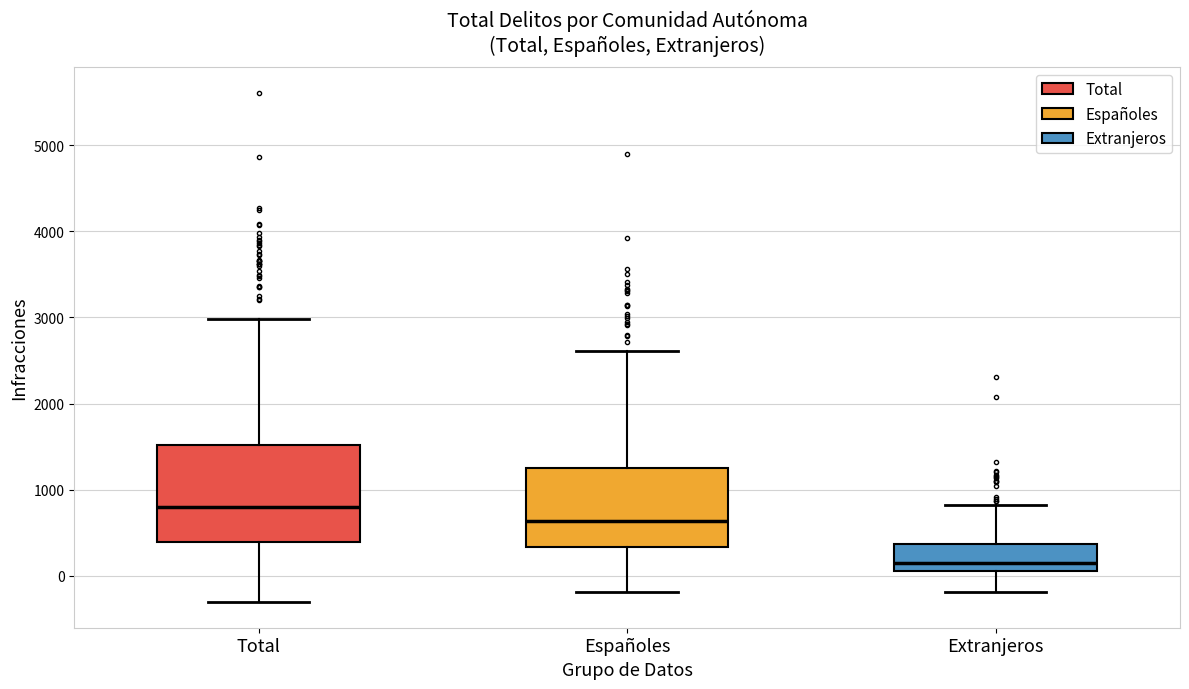

Where does the lower whisker of the box for Extranjeros end on the y-axis? The values are not printed on the chart, so give them approximately, as read against the axis.

-200